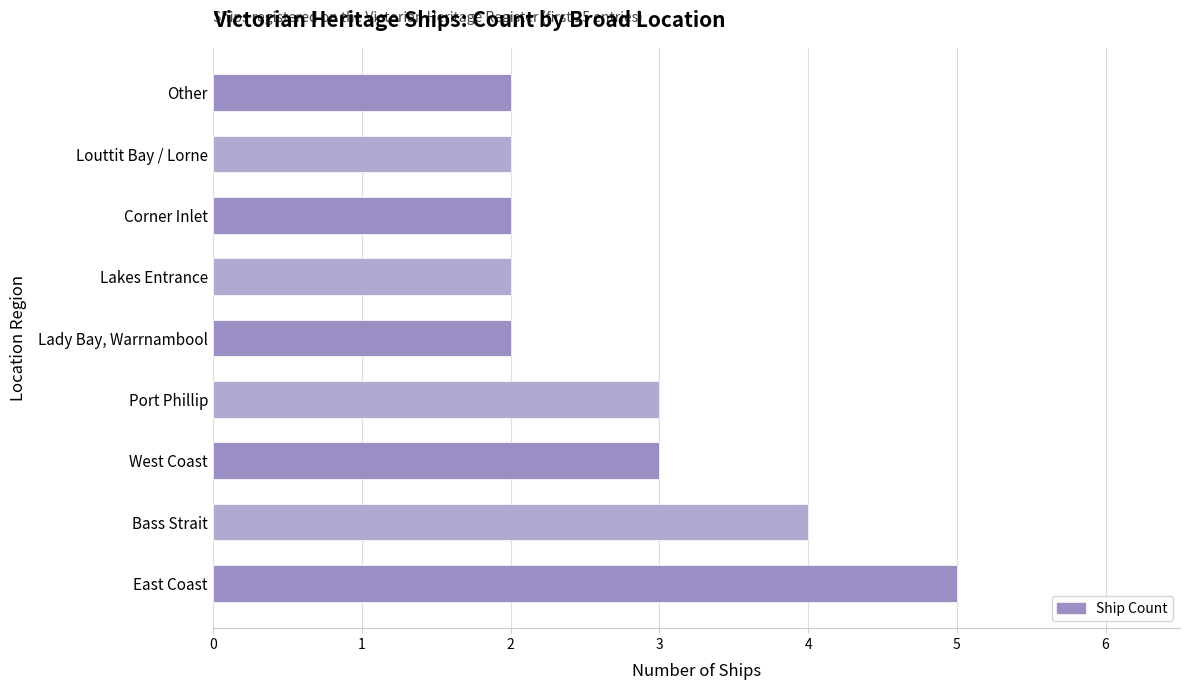

What is the approximate value at East Coast?

5